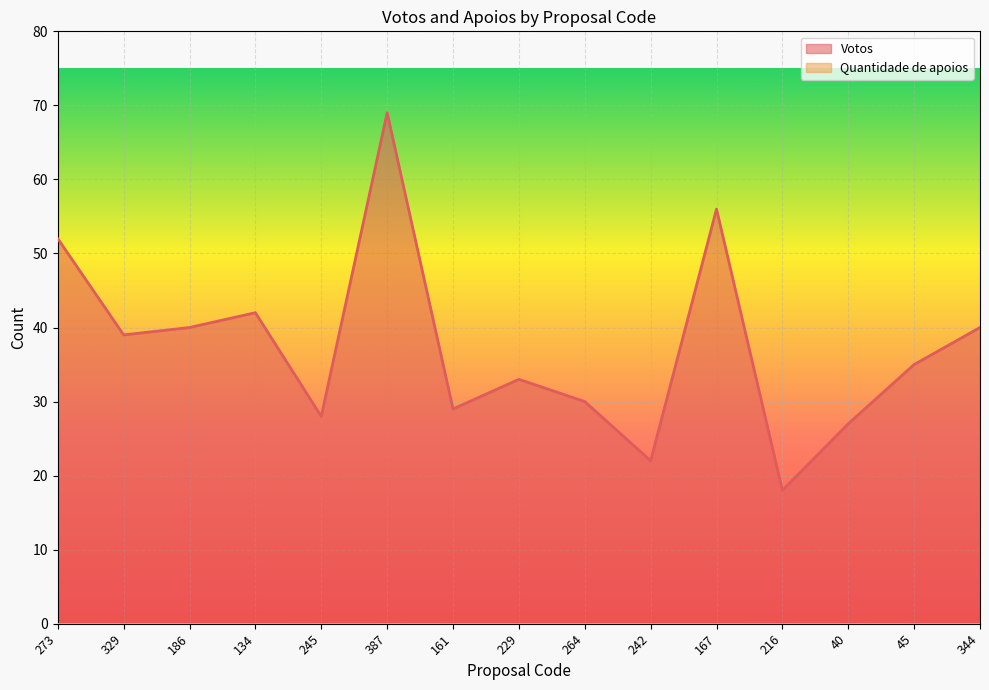

How many values exceed 35?

7